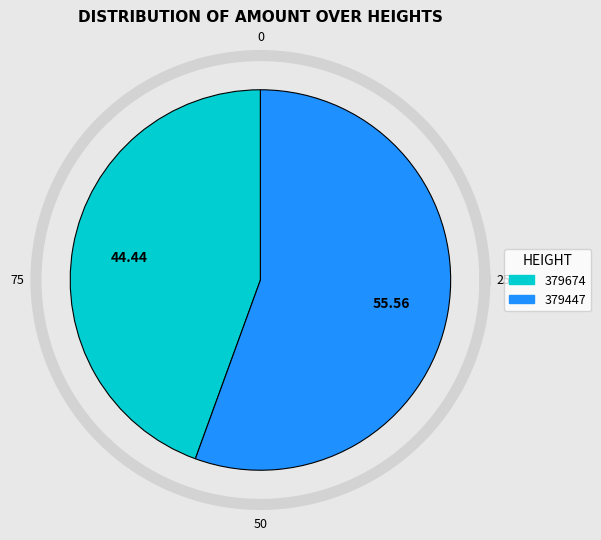

To the nearest percent, what is the combined percentage of 379447 and 379674?

100%